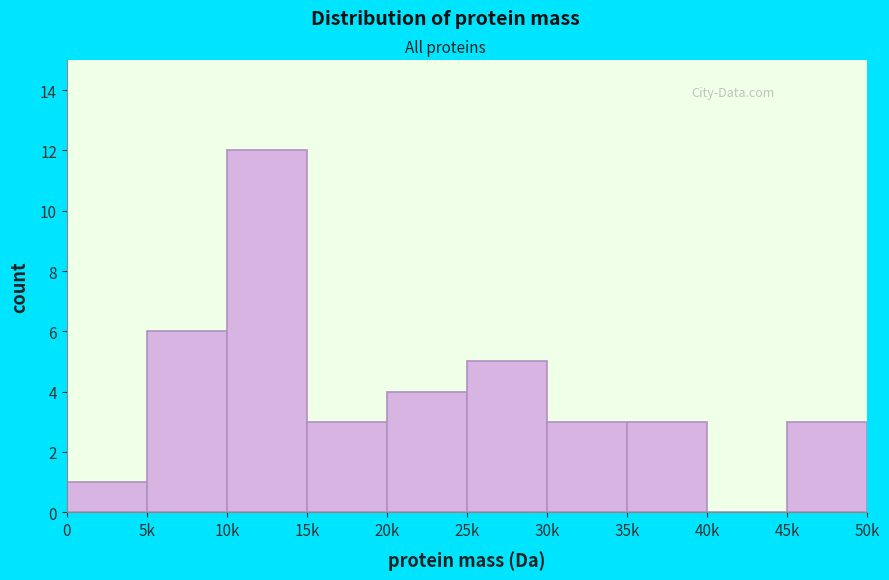

What is the sum of the values at 45k and 25k?

8